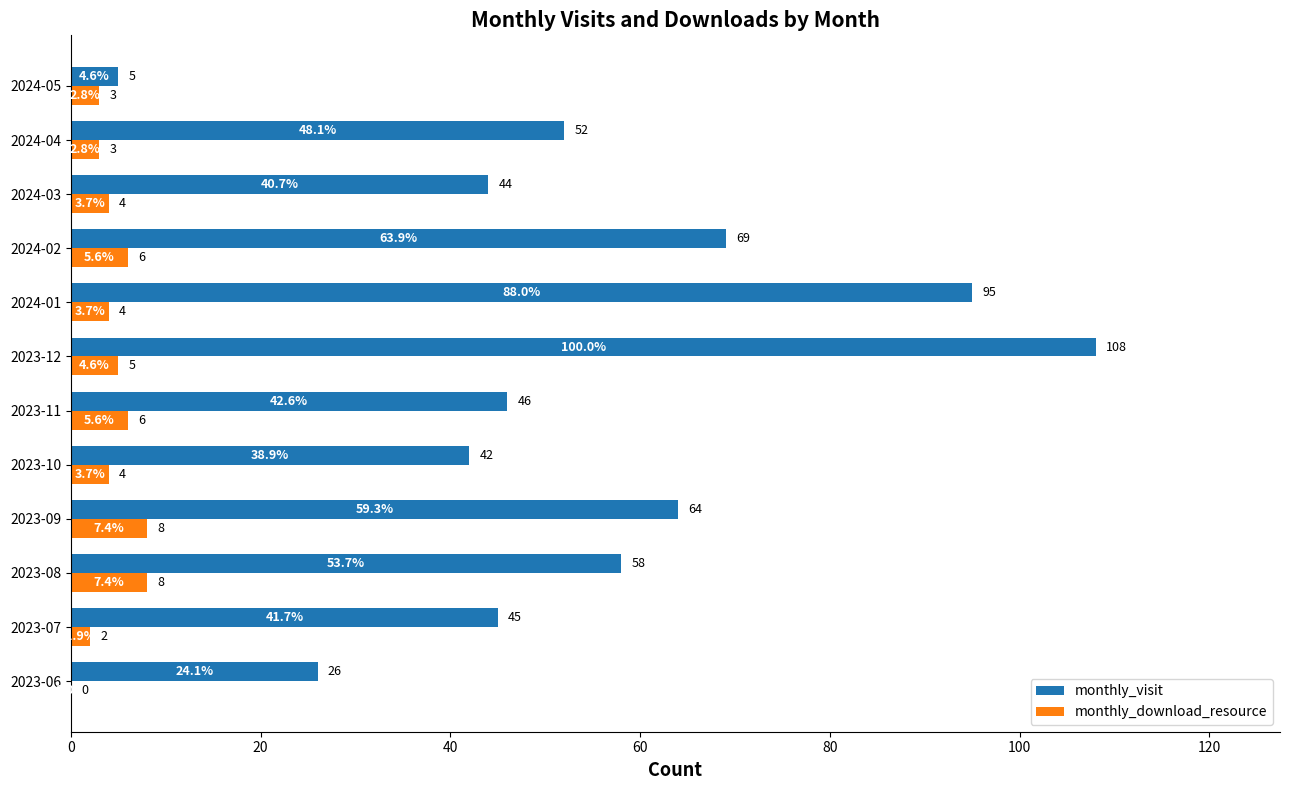

Which series has the largest total across all categories?

monthly_visit